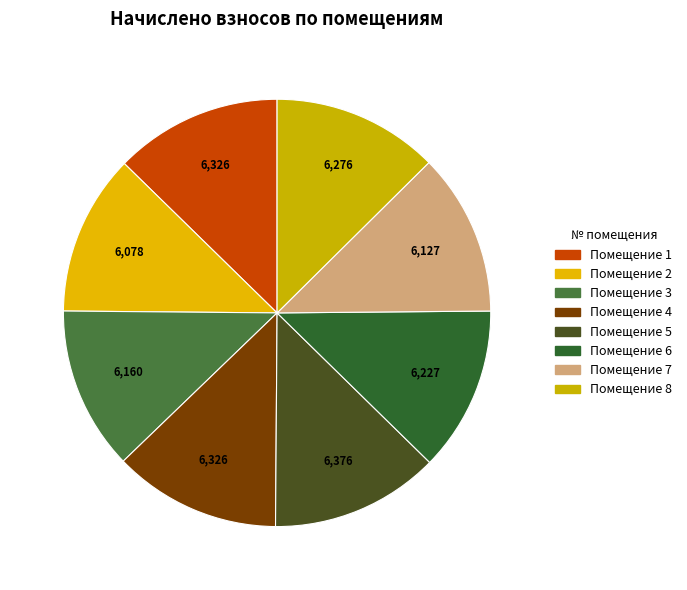

Is there any slice that represents more than half of the pie?

No